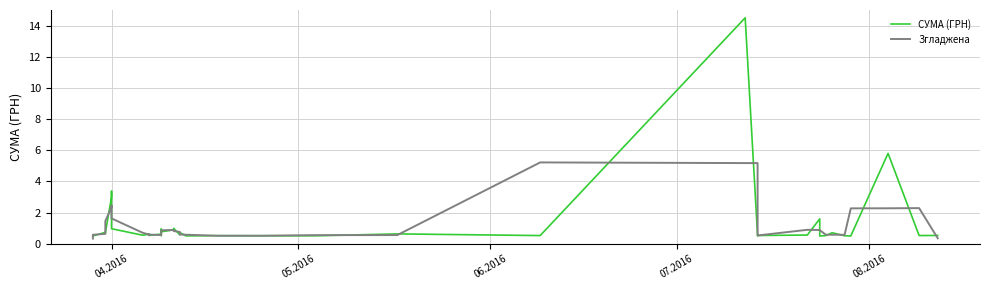

The value of СУМА (ГРН) at 32 is 0.9. True or false?

False